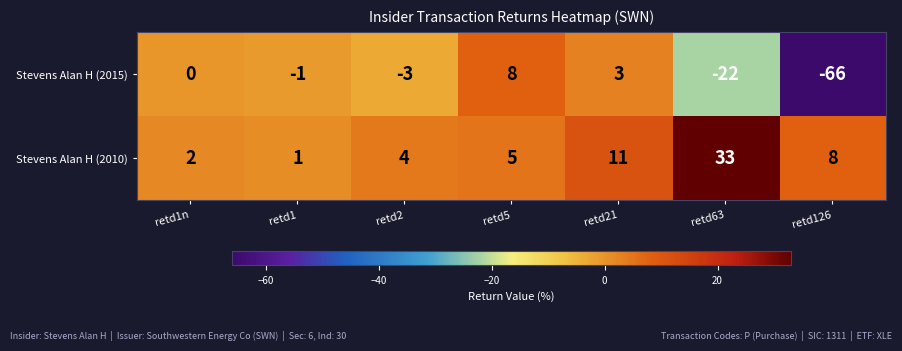

What is the difference between the highest and lowest values at retd1?

2